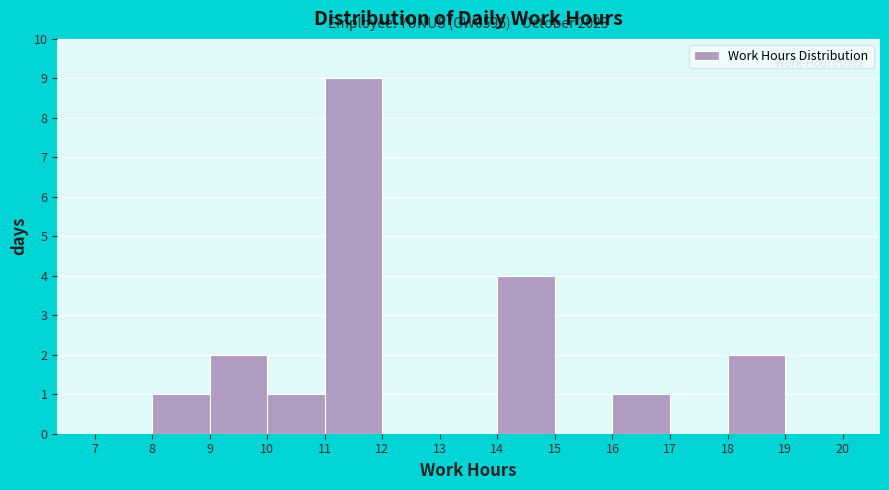

Over which range of the x-axis is the bar tallest?

11 to 12